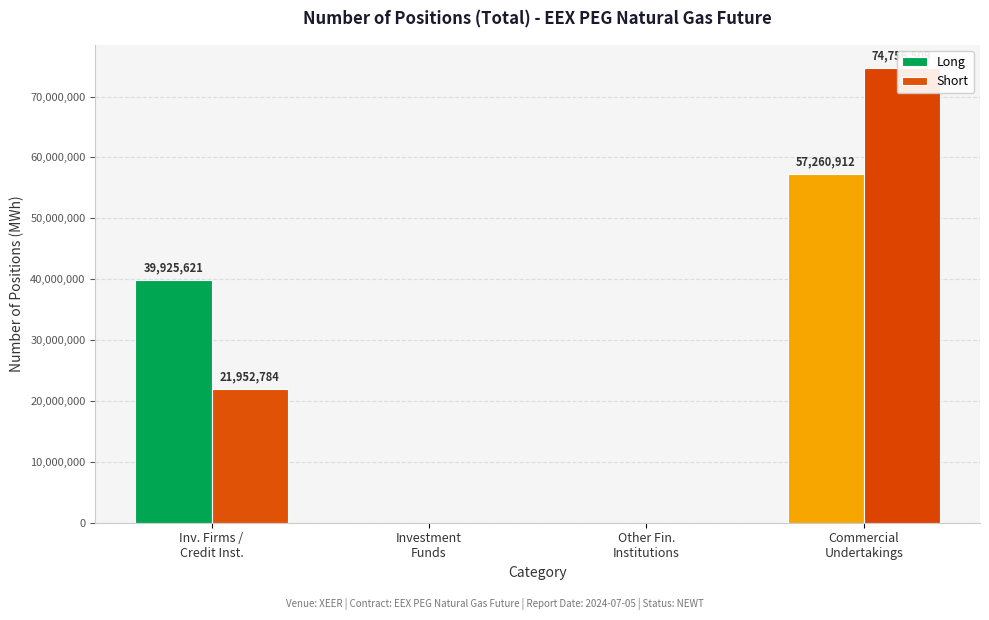

Reading left to right, extract all data points from this chart.

Long: 39925621	0	0	57260912
Short: 21952784	0	0	74756509